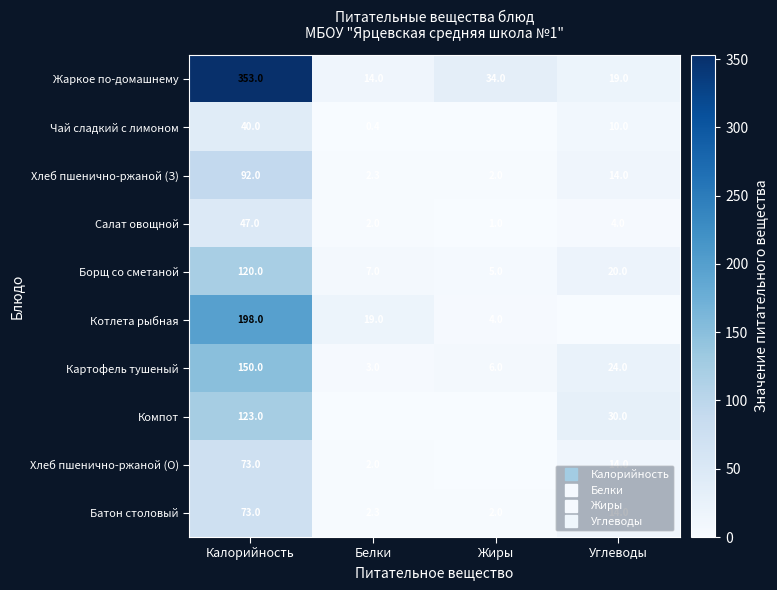

What is the approximate value of Хлеб пшенично-ржаной (З) at Углеводы?

14.0